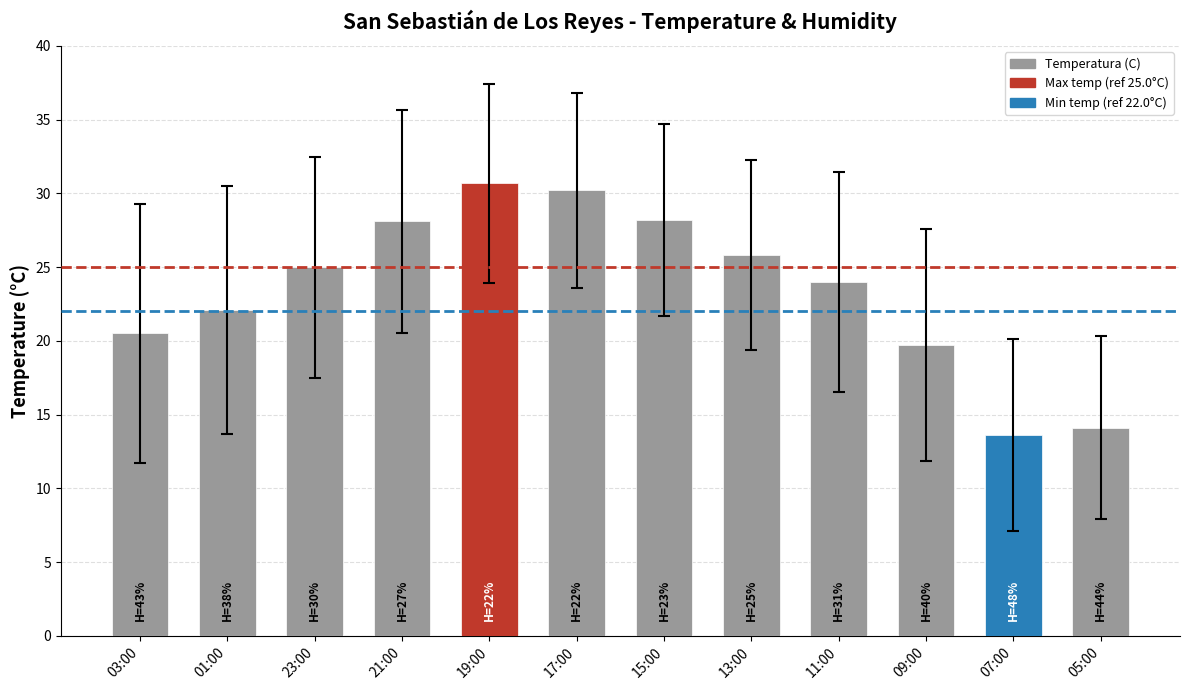

True or false: the data shows 33.3 at 01:00.

False